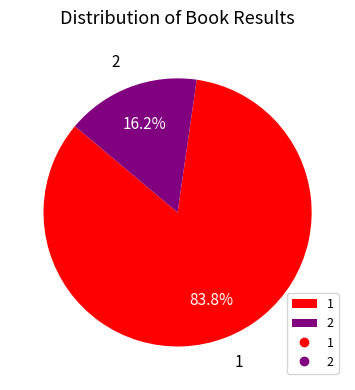

What percentage is the 2 slice, to the nearest percent?

16%